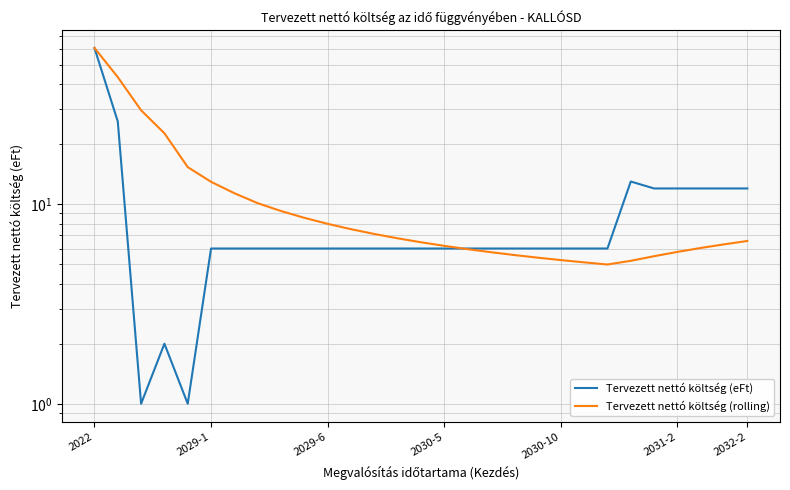

What is the difference between the highest and lowest values at 14?

0.5